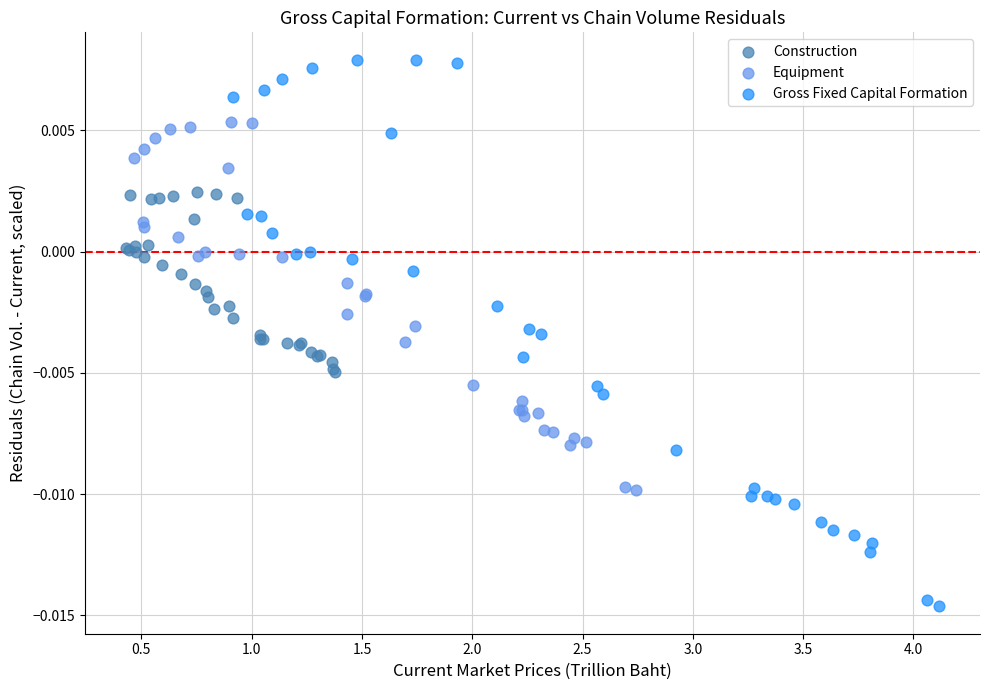

Which series reaches the maximum Y coordinate?

Gross Fixed Capital Formation